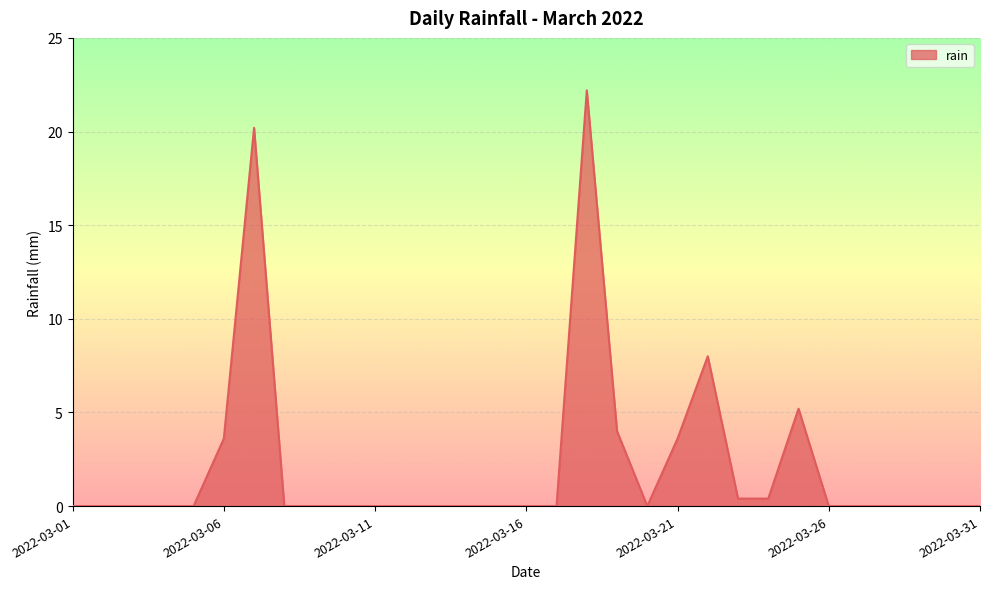

What is the greatest value displayed?

22.2